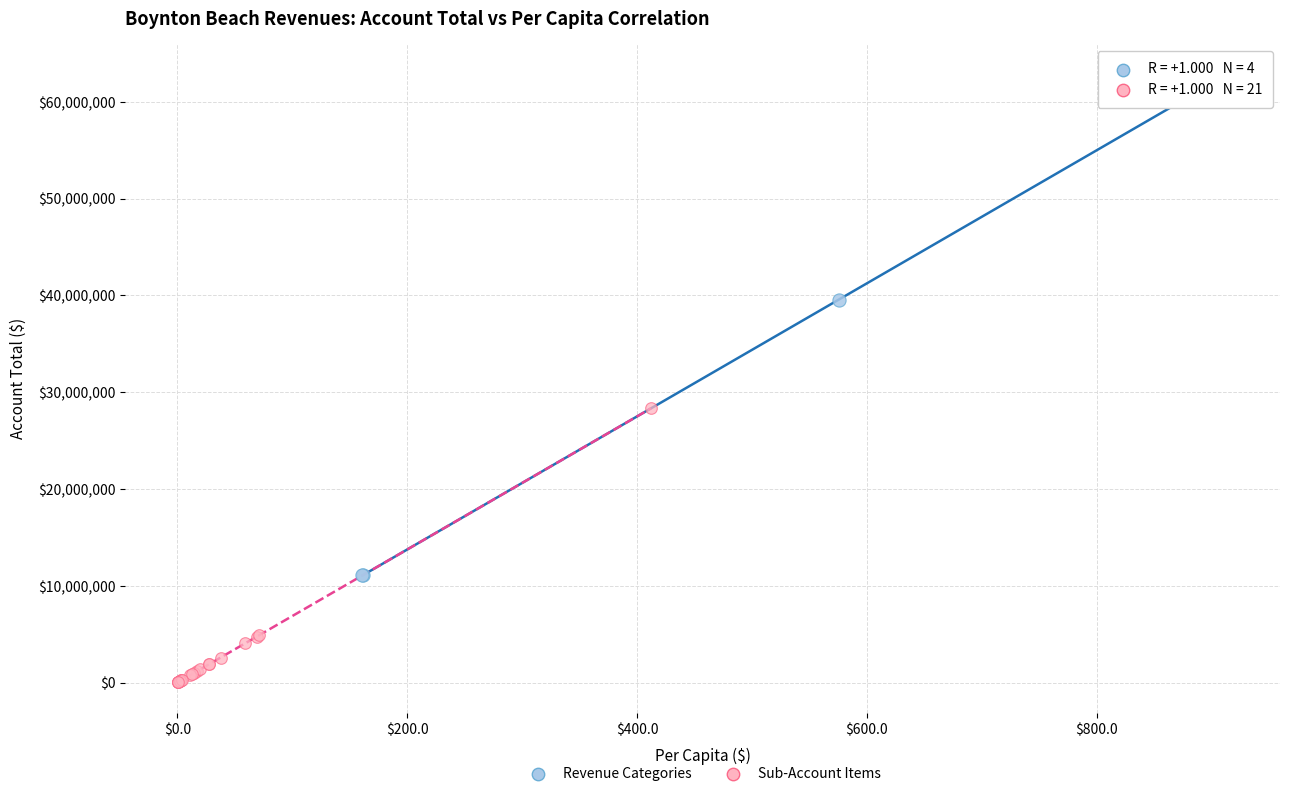

Which series has the widest spread of Y values?

Revenue Categories